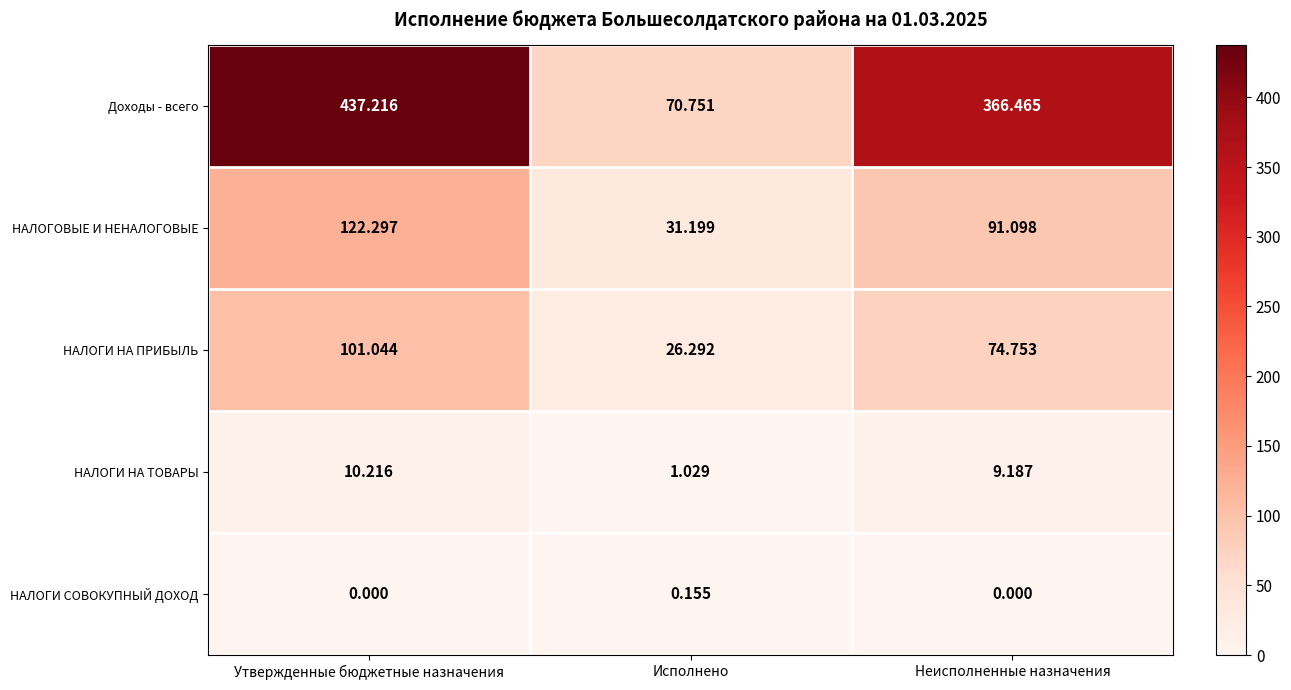

At which label does Доходы - всего reach its minimum?

Исполнено